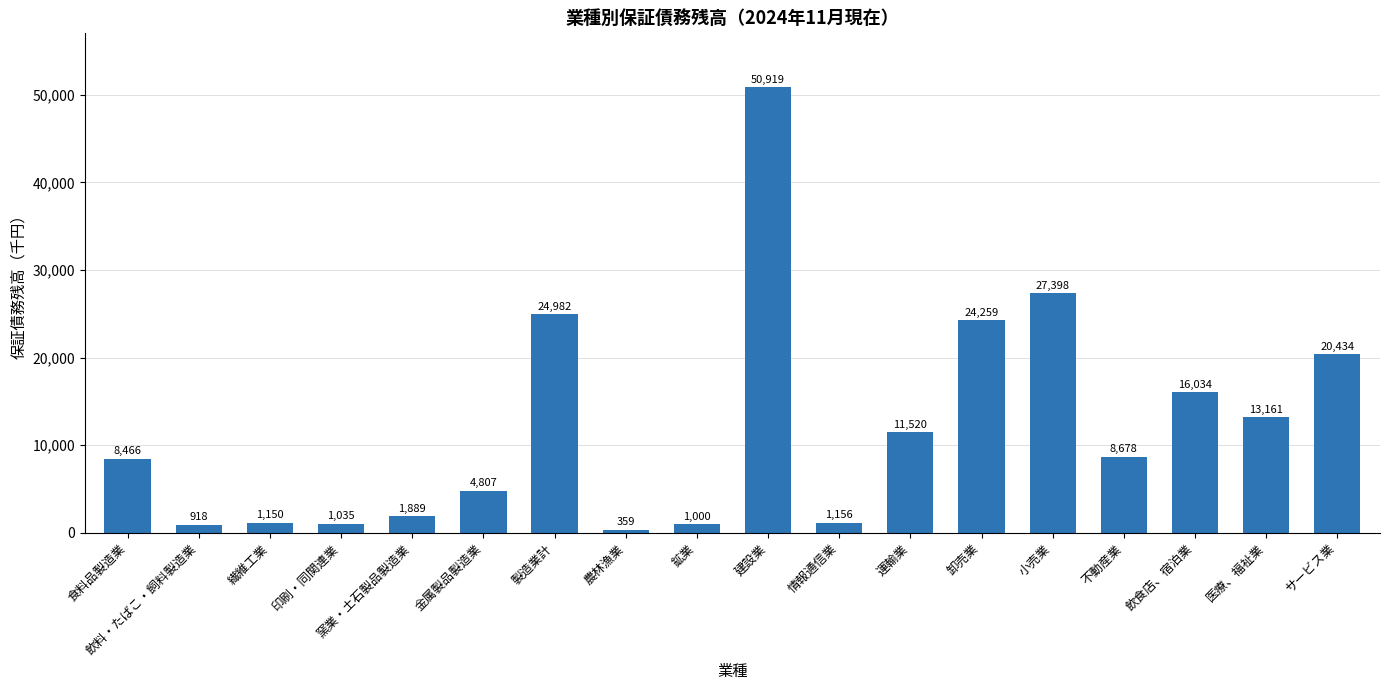

Rank the categories by value from highest to lowest.

建設業, 小売業, 製造業計, 卸売業, サービス業, 飲食店、宿泊業, 医療、福祉業, 運輸業, 不動産業, 食料品製造業, 金属製品製造業, 窯業・土石製品製造業, 情報通信業, 繊維工業, 印刷・同関連業, 鉱業, 飲料・たばこ・飼料製造業, 農林漁業